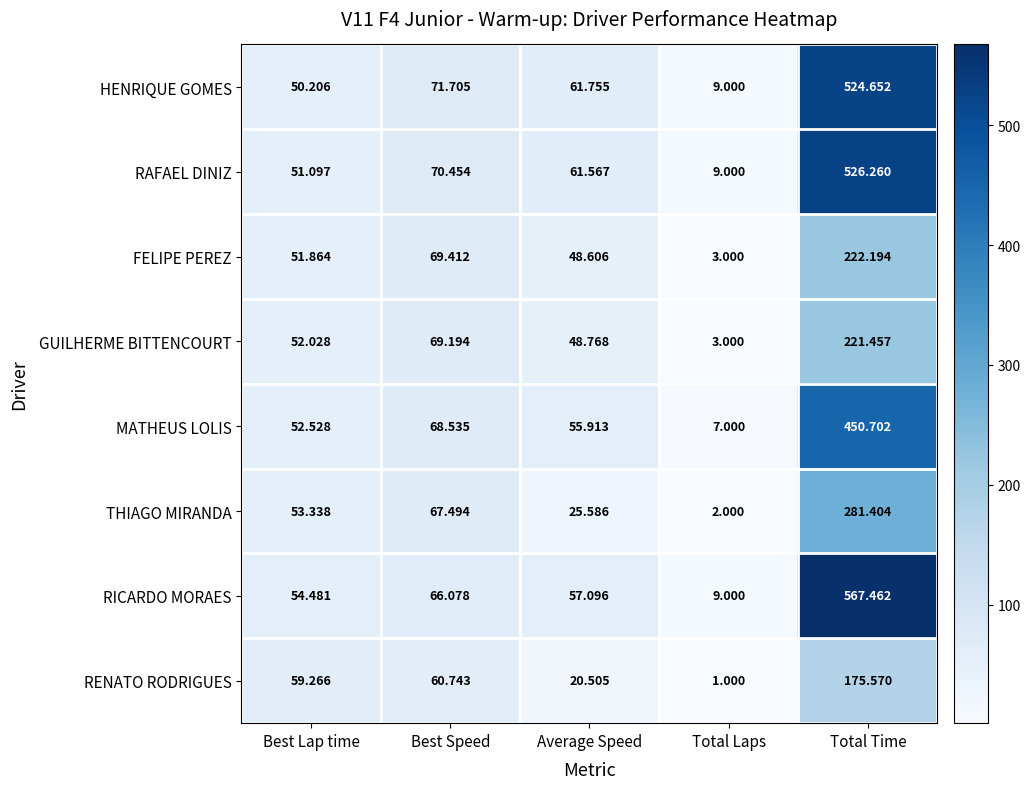

At which label does RAFAEL DINIZ reach its minimum?

Total Laps